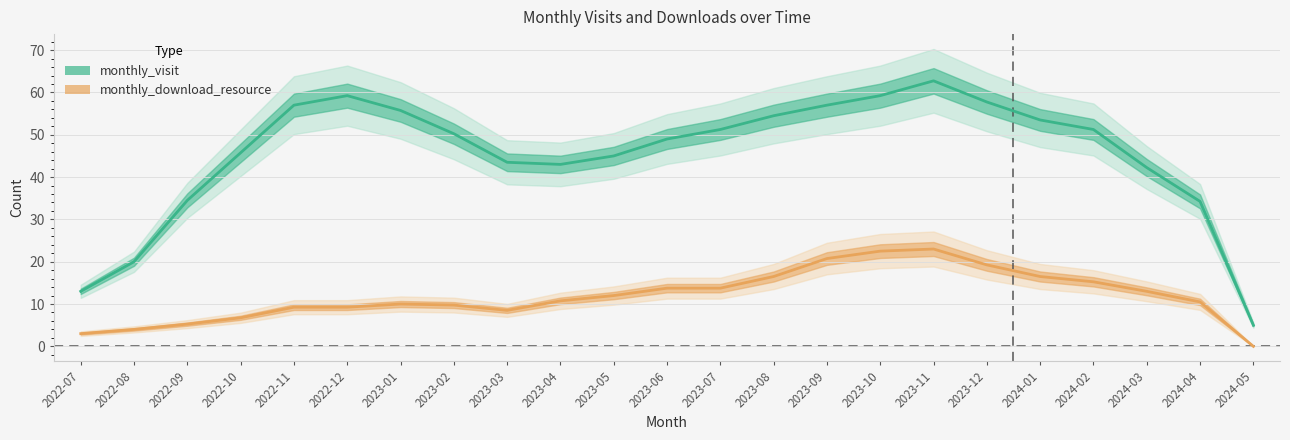

At how many categories does at least one series exceed 50?

11